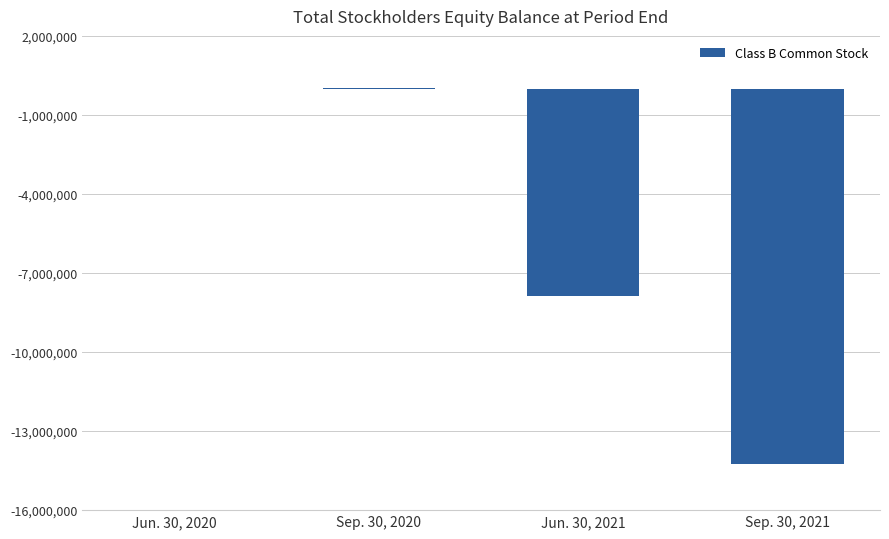

Is it true that the value at Jun. 30, 2021 is -7870529?

True